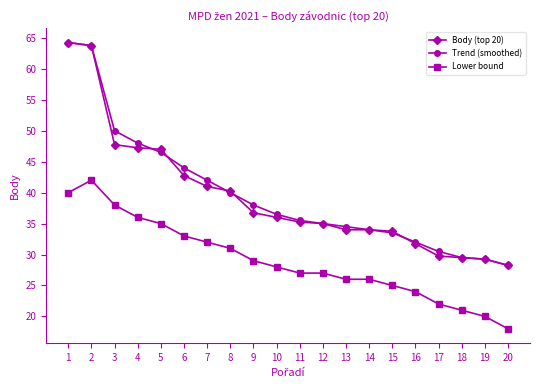

At how many categories does at least one series exceed 37?

9